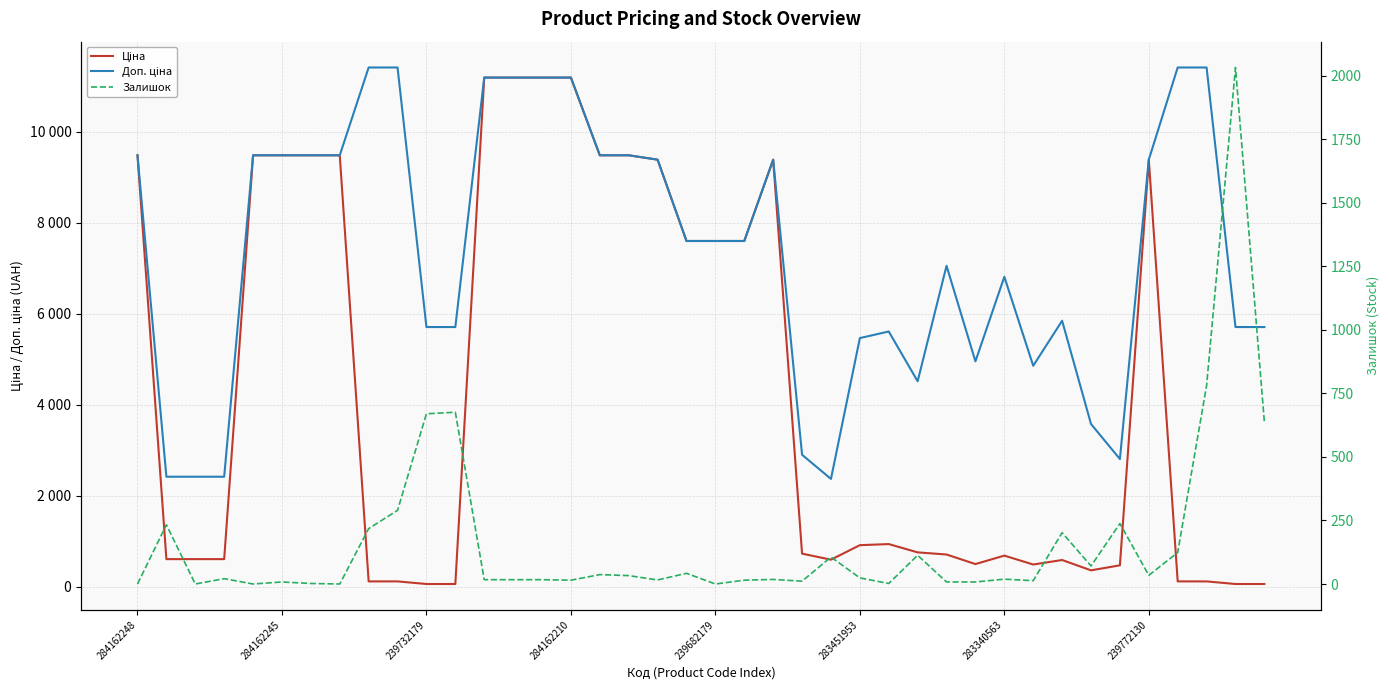

Reading left to right, what are all the values shown in this chart?

Ціна: 9480.1	603.7	603.7	603.7	9480.1	9480.1	9480.1	9480.1	114.1	114.1	57.0	57.0	11188.2	11188.2	11188.2	11188.2	9480.1	9480.1	9384.0	7596.5	7596.5	7596.5	9384.0	724.5	591.6	910.4	934.5	752.2	705.1	495.0	681.0	485.4	584.4	357.4	467.3	9384.0	114.1	114.1	57.0	57.0
Доп. ціна: 9480.1	2414.8	2414.8	2414.8	9480.1	9480.1	9480.1	9480.1	11410.0	11410.0	5705.0	5705.0	11188.2	11188.2	11188.2	11188.2	9480.1	9480.1	9384.0	7596.5	7596.5	7596.5	9384.0	2897.8	2366.5	5462.3	5607.2	4513.3	7051.3	4950.4	6809.8	4853.8	5843.9	3573.9	2803.6	9384.0	11410.0	11410.0	5705.0	5705.0
Залишок: 0.0	233.0	0.0	21.0	0.0	8.0	2.0	0.0	218.0	290.0	670.0	676.0	17.0	17.0	17.0	15.0	37.0	33.0	16.0	42.0	0.0	15.0	18.0	11.0	106.0	24.0	2.0	113.0	8.0	8.0	19.0	13.0	202.0	71.0	238.0	34.0	124.0	781.0	2033.0	637.0